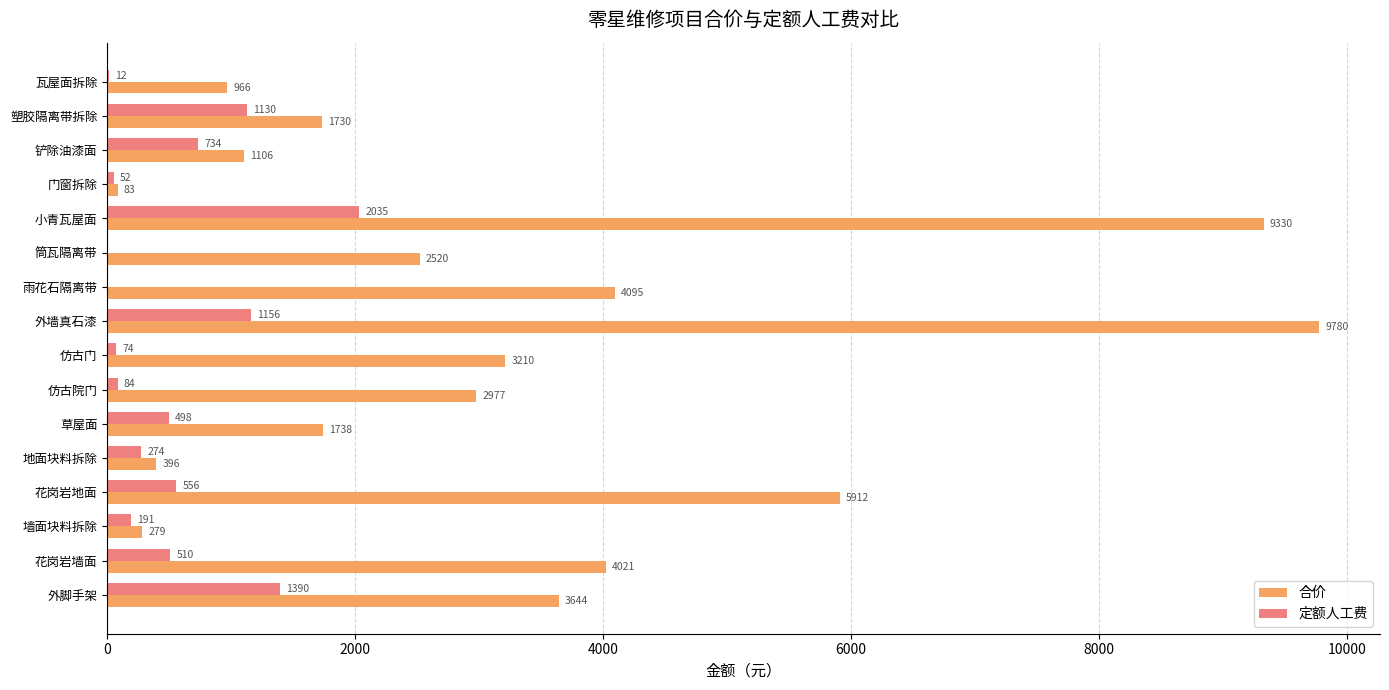

Which label corresponds to the largest value in the chart?

外墙真石漆